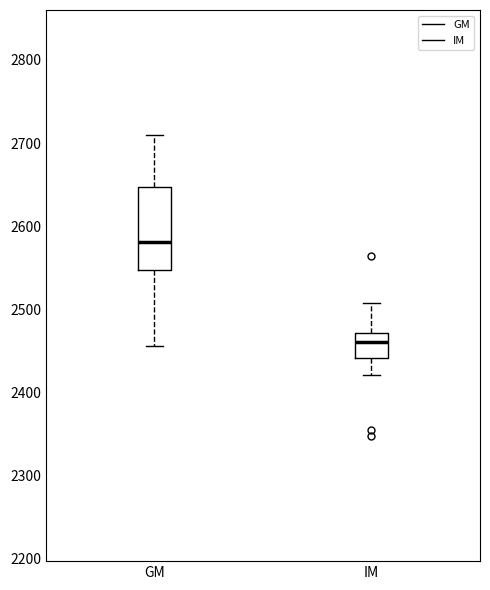

Reading left to right, transcribe this box plot: for each box, give where its median line is, the range the box spans, and where its two whiskers end, as read against the y-axis. The values are not printed on the chart, so give them approximately, as read against the axis.

GM: median 2580, box 2550 to 2650, whiskers 2460 to 2710
IM: median 2460, box 2440 to 2470, whiskers 2420 to 2510